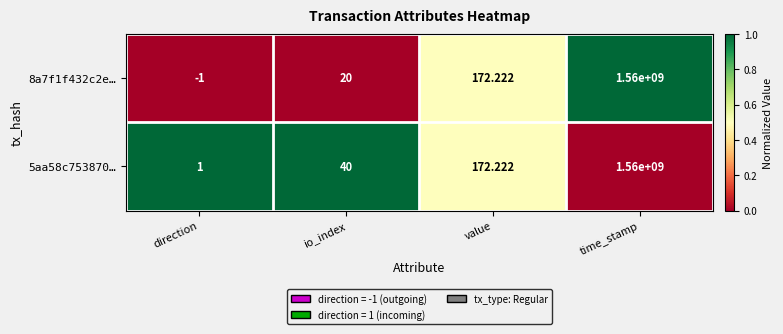

At which label does 5aa58c753870… reach its minimum?

direction